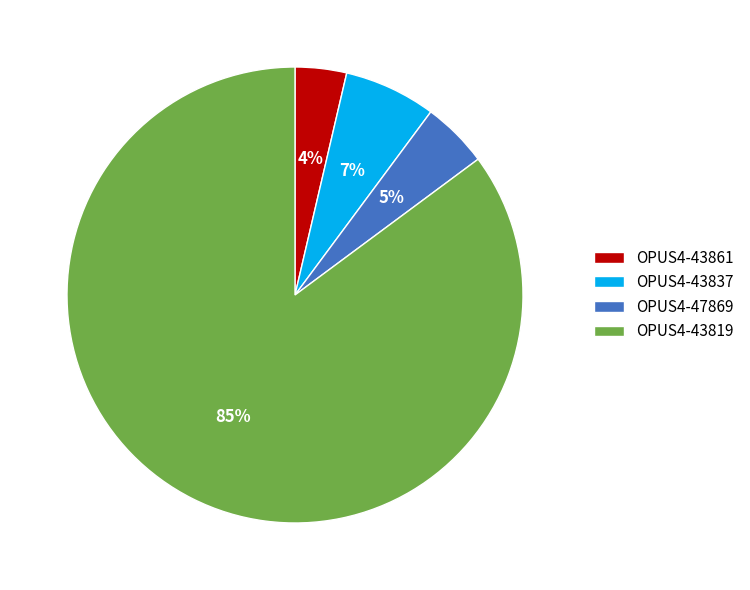

Which slice is the largest?

OPUS4-43819